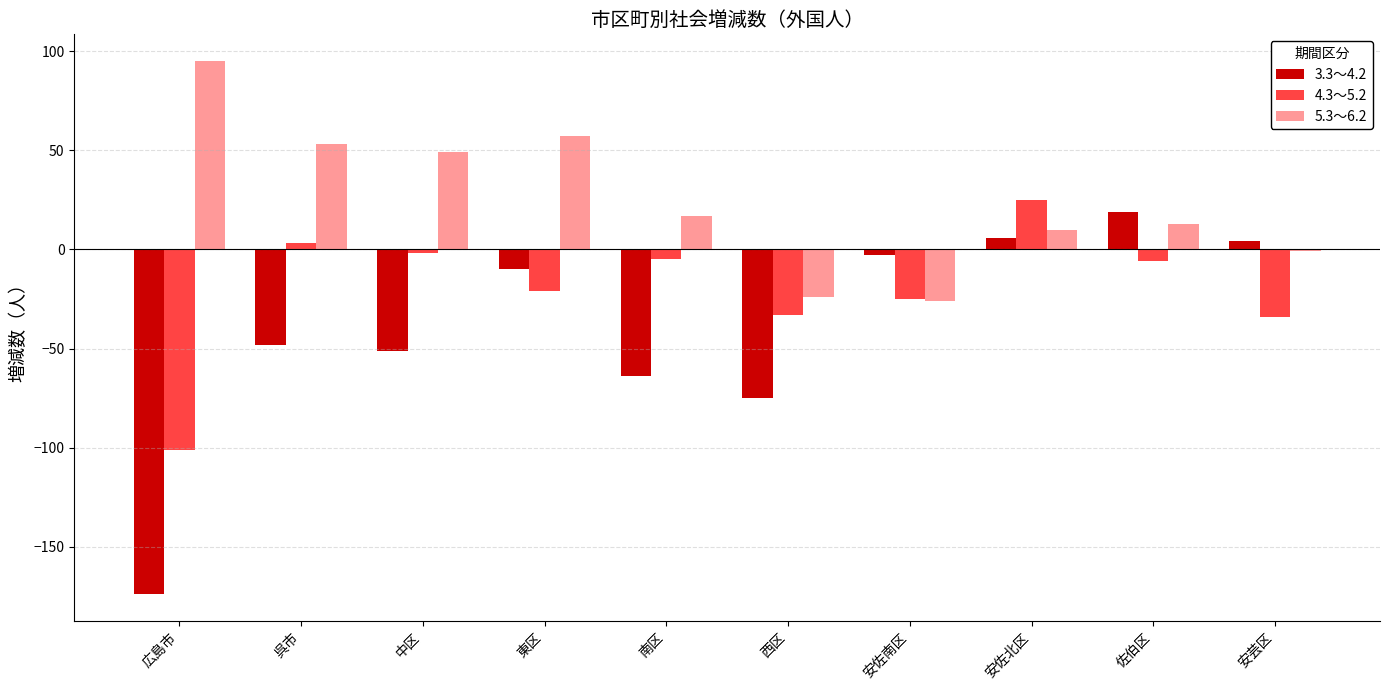

Which series changed the most between 東区 and 安佐南区?

5.3～6.2